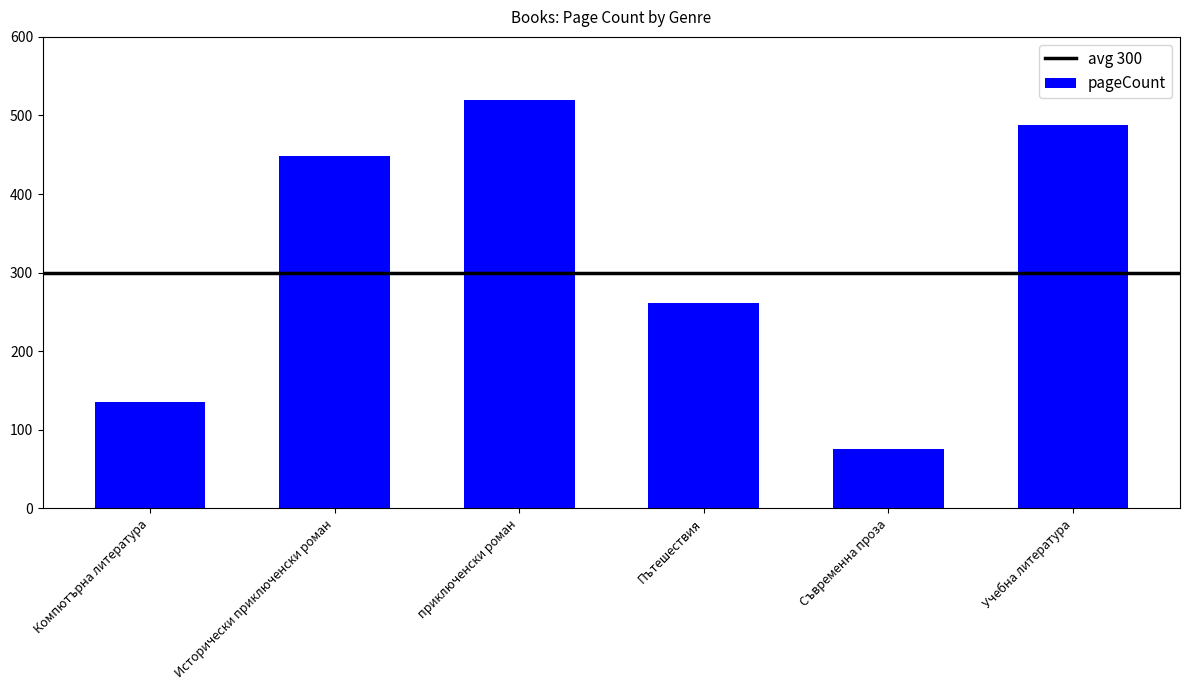

Approximately how many times larger is the value at Пътешествия compared to Съвременна проза?

3.4